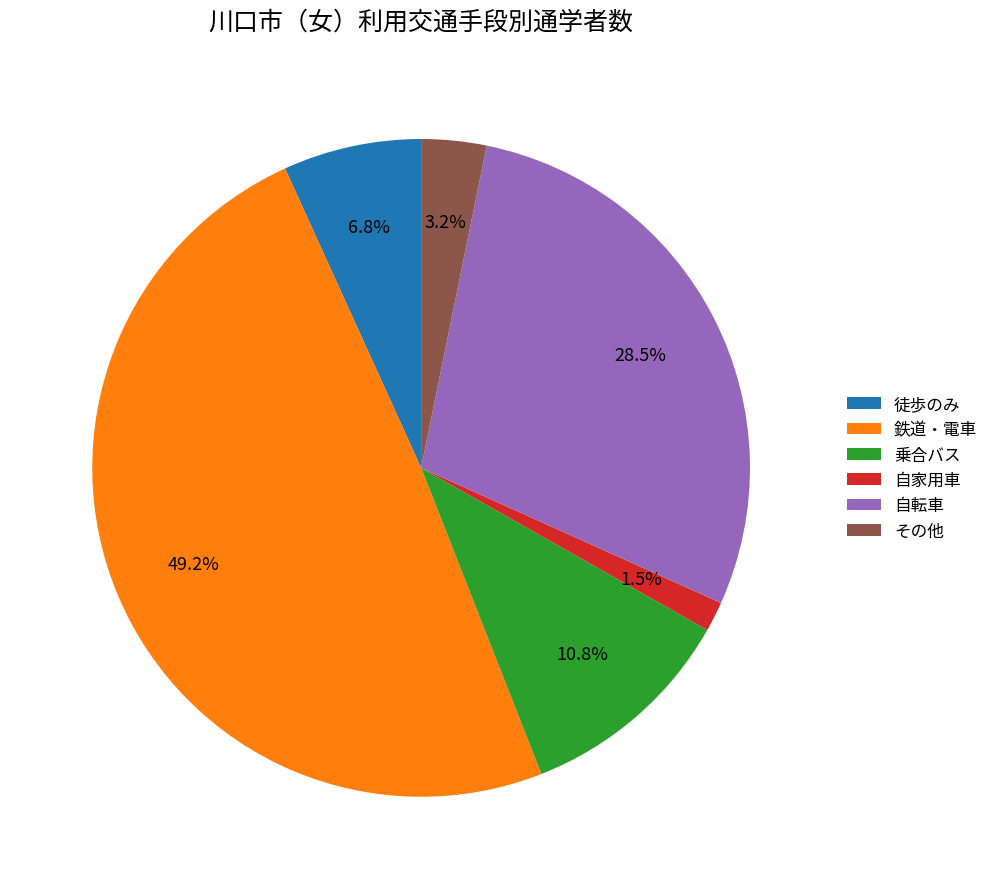

Rank the categories by value from highest to lowest.

鉄道・電車, 自転車, 乗合バス, 徒歩のみ, その他, 自家用車